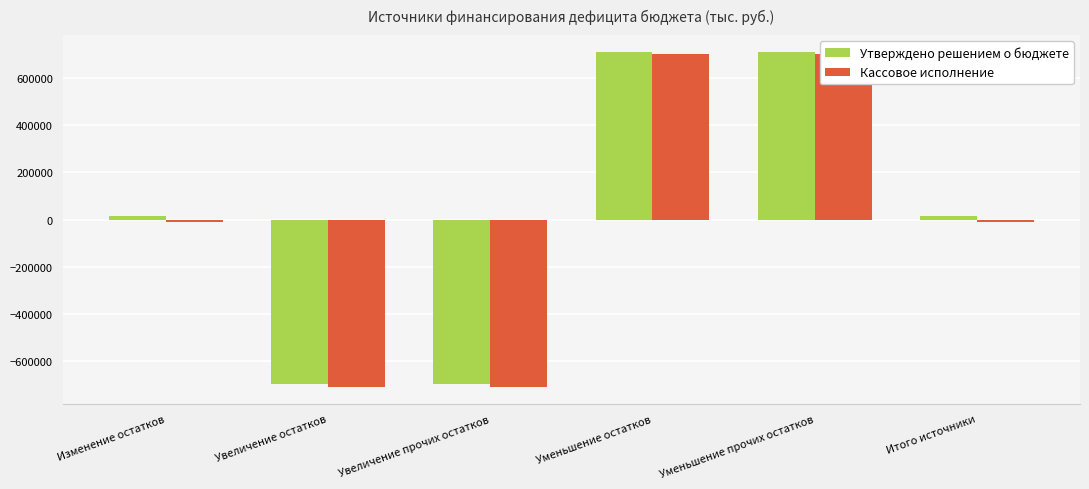

The Кассовое исполнение series shows 238313.0 at Уменьшение прочих остатков. True or false?

False